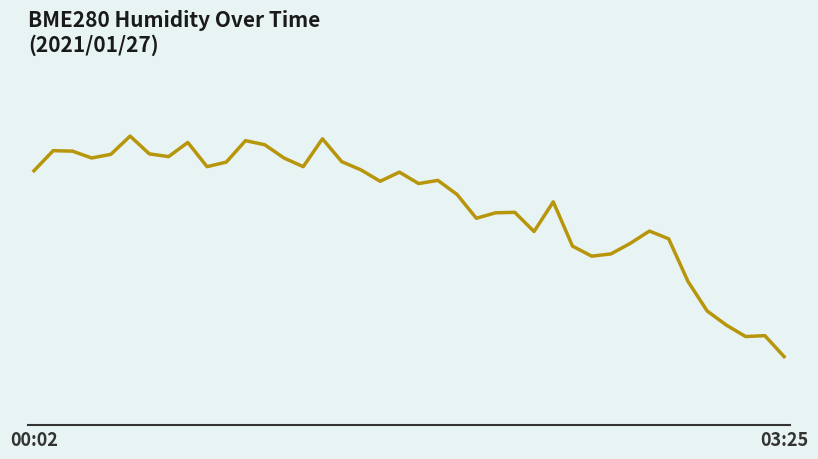

Rank the categories by value from lowest to highest.

39, 37, 38, 36, 35, 34, 29, 30, 28, 31, 33, 26, 32, 23, 24, 25, 27, 22, 20, 18, 21, 19, 00:02, 17, 9, 14, 10, 16, 3, 13, 7, 4, 6, 2, 03:25, 12, 8, 11, 15, 5